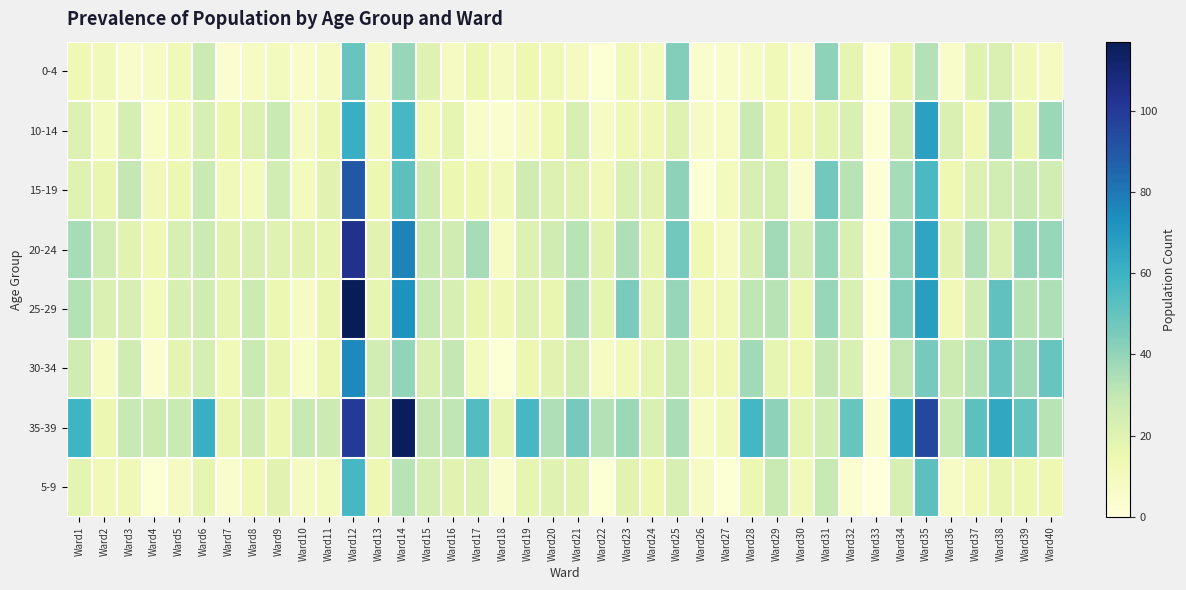

Which series has the widest spread of values?

25-29